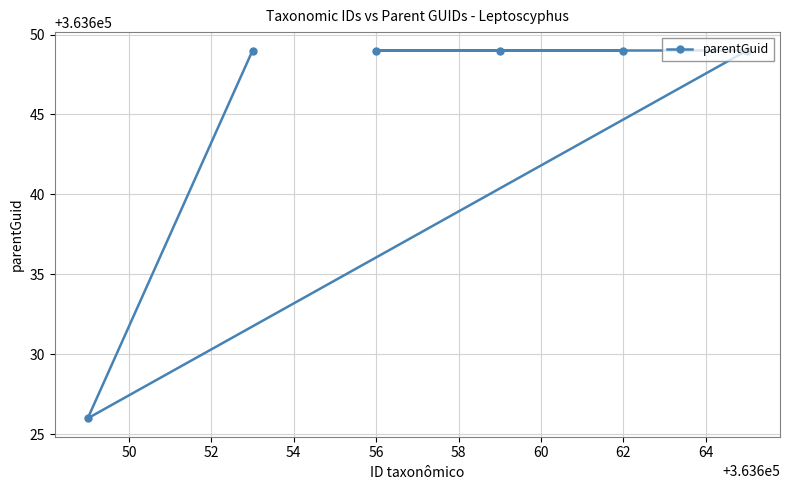

True or false: the data shows 363649 at 56.

True